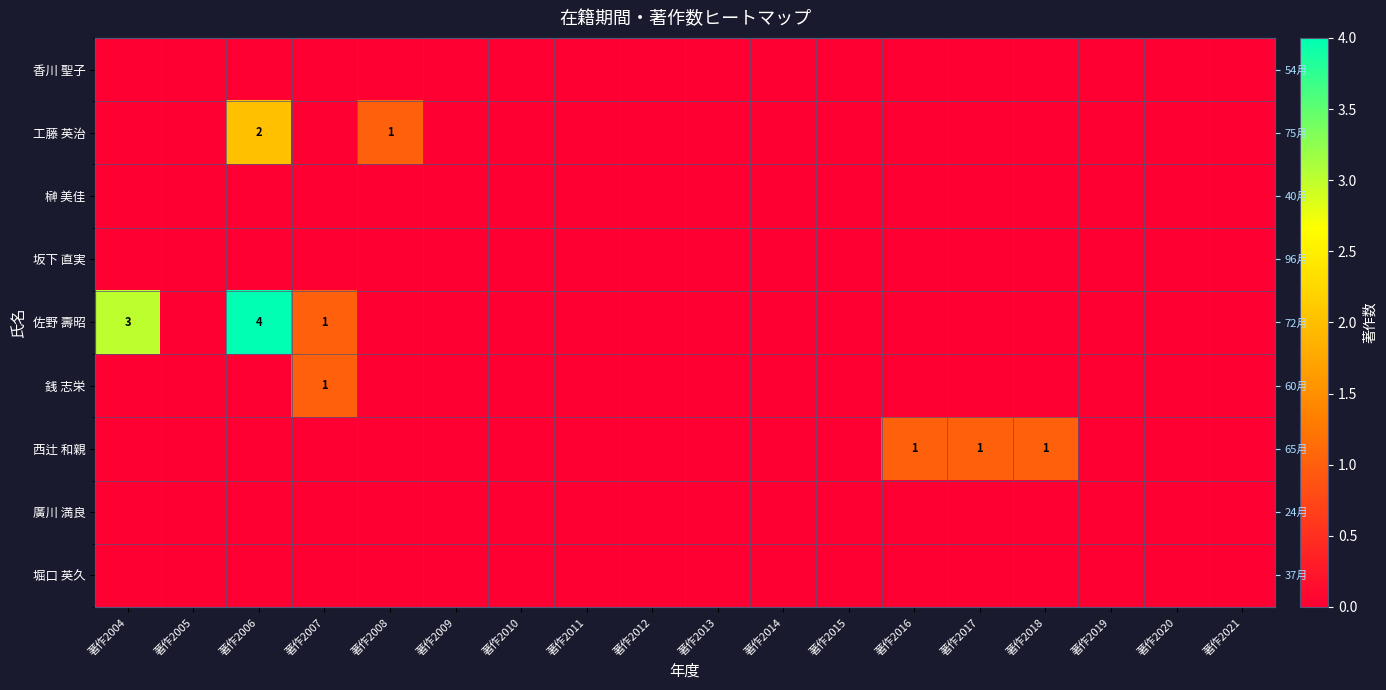

Which category has the lowest value across all series?

著作2004